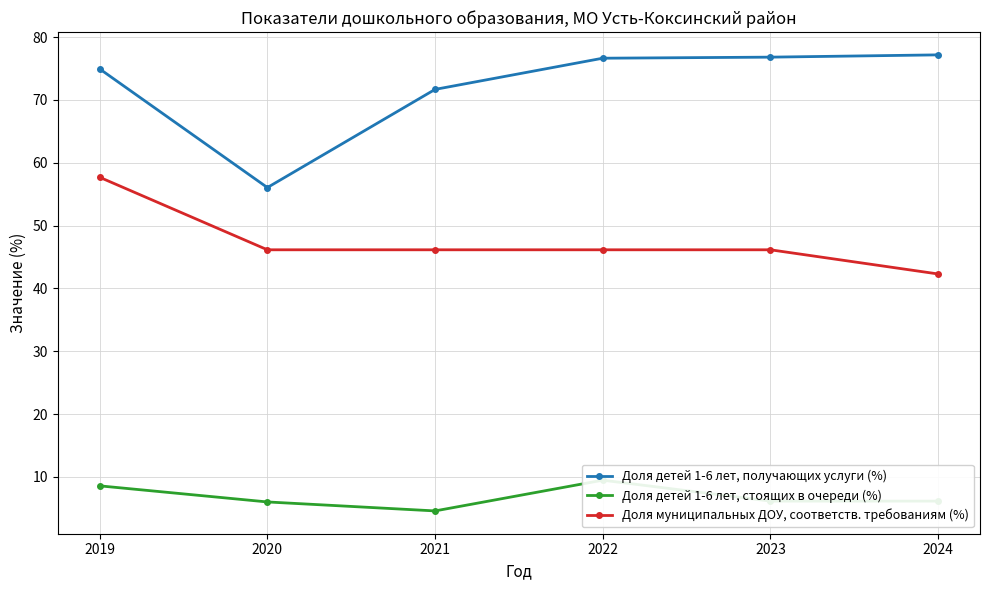

The Доля муниципальных ДОУ, соответств. требованиям (%) series shows 57.7 at 2019. True or false?

True